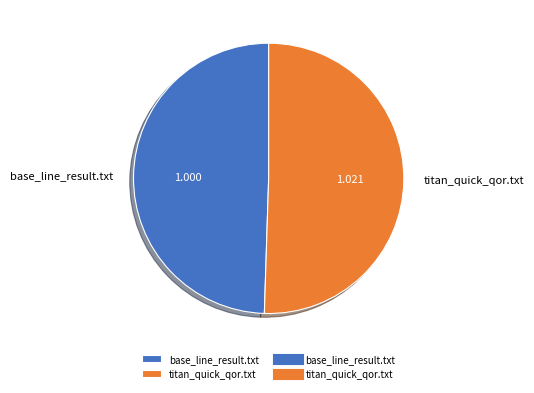

Between base_line_result.txt and titan_quick_qor.txt, which is larger?

titan_quick_qor.txt